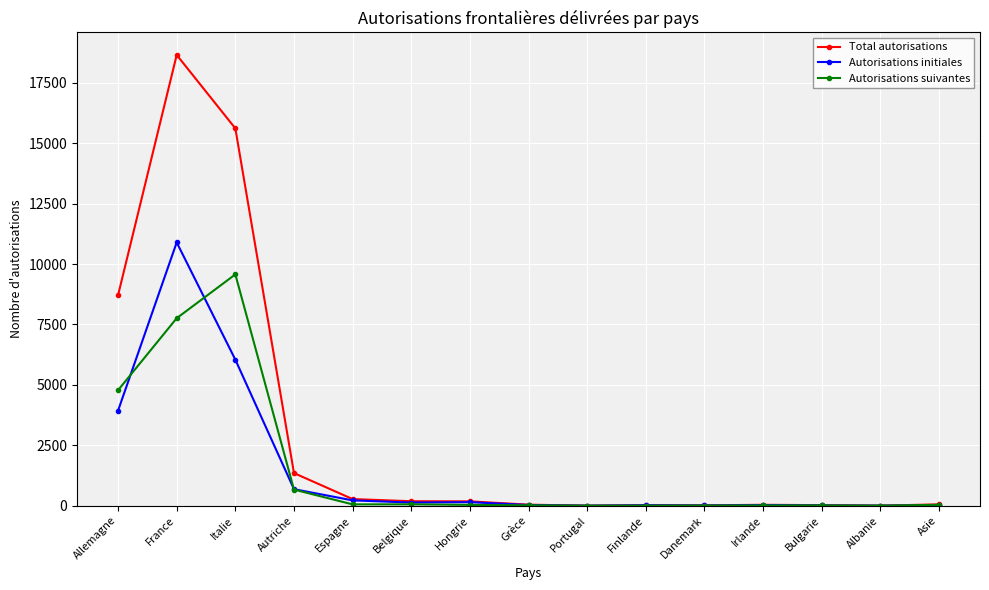

At which label is Autorisations initiales closest to 5447?

Italie